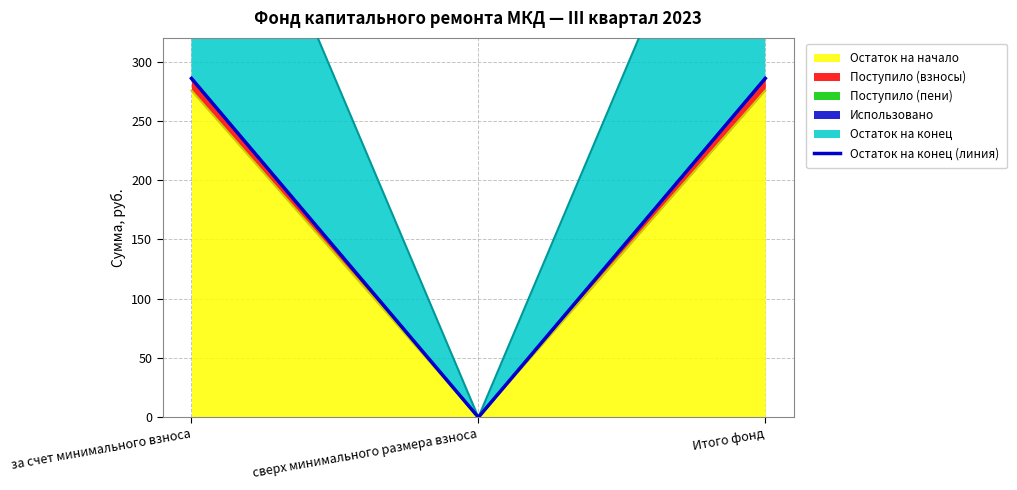

Rank the categories by value from highest to lowest.

за счет минимального взноса, Итого фонд, сверх минимального размера взноса